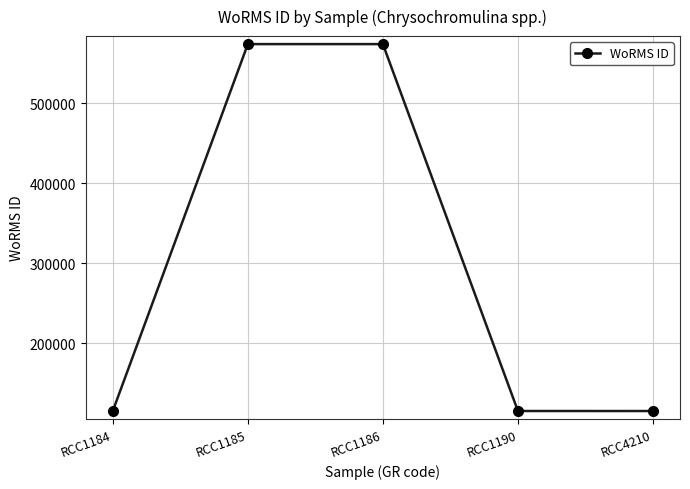

The chart shows a value of 80514 at RCC1184. True or false?

False